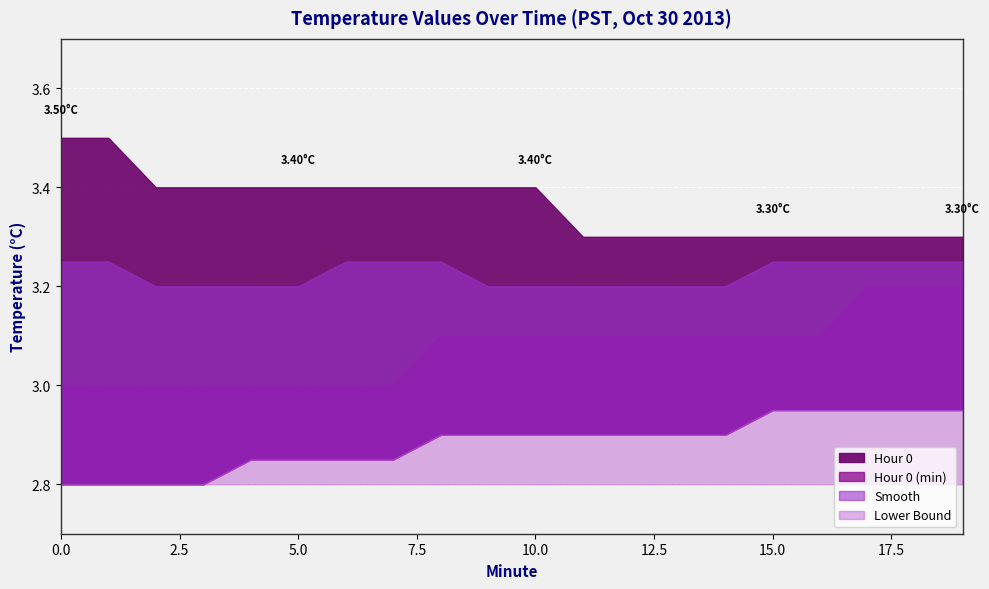

What is the value of the Hour 0 (min) point at the 14th from the left?

3.1